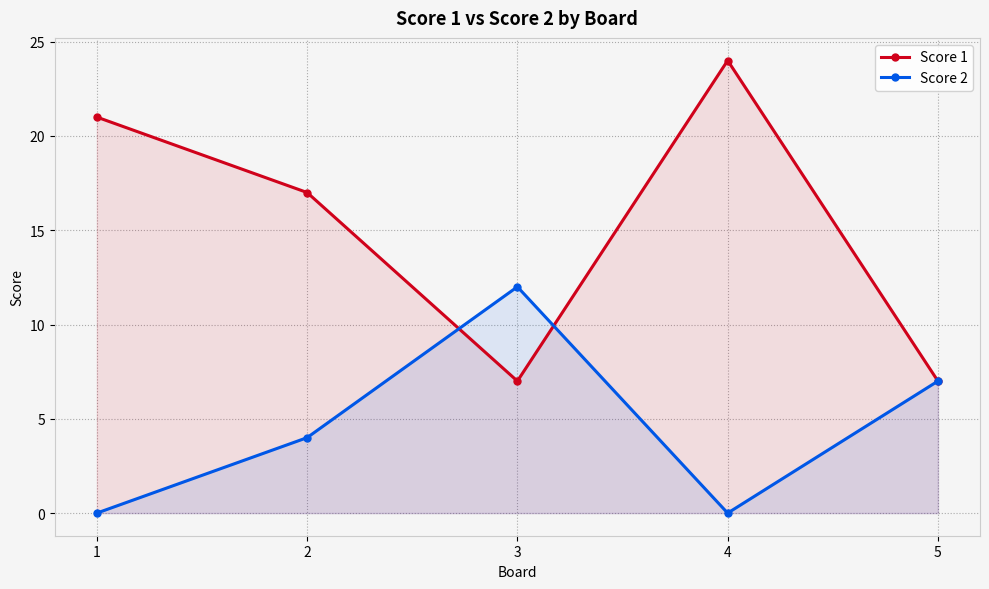

What is the difference between the highest and lowest values at 3?

5